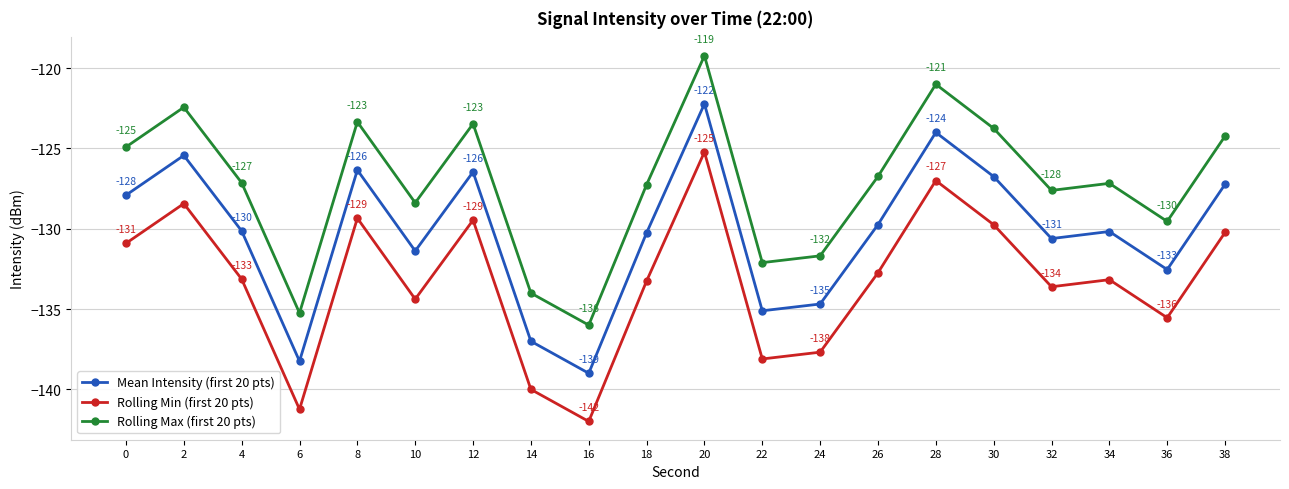

Which label corresponds to the smallest value in the chart?

16